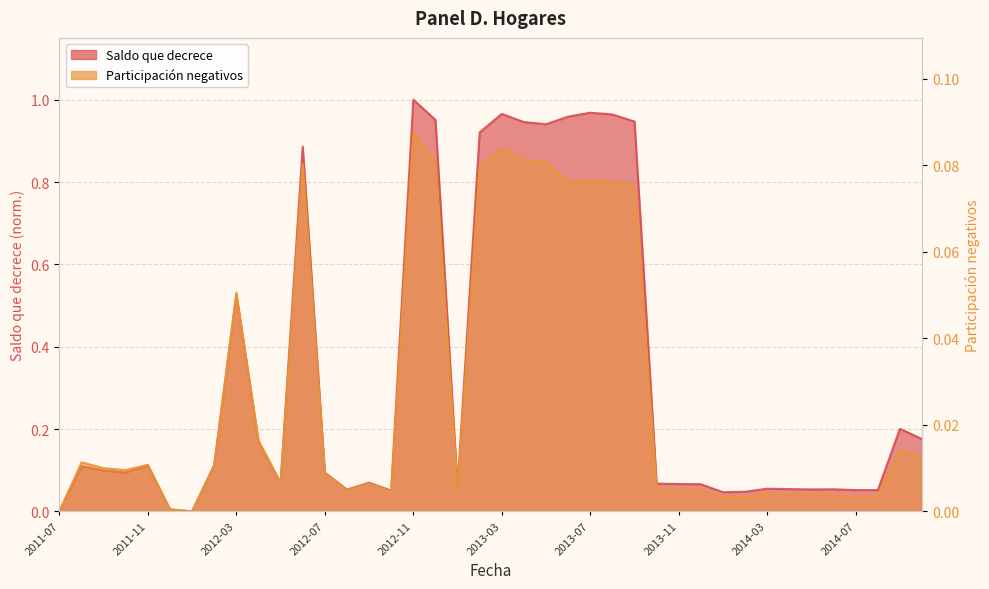

True or false: Saldo que decrece and Participación negativos cross at least once.

False